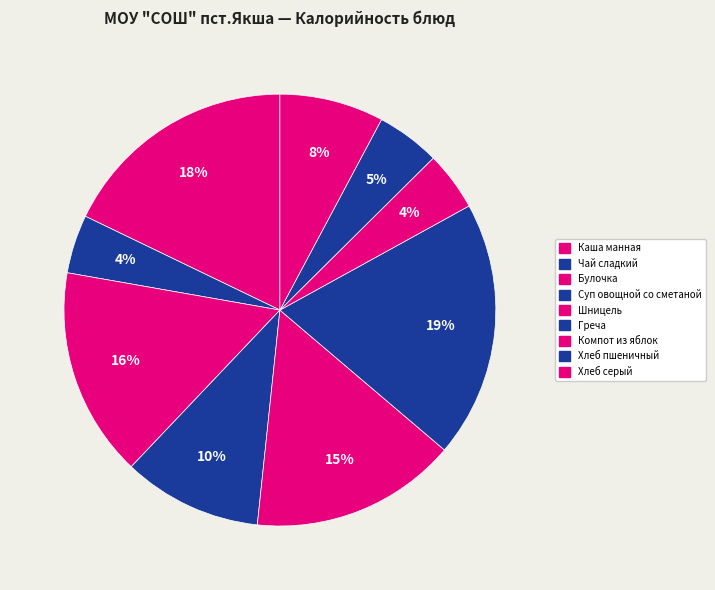

Does Греча represent more than half of the total?

No